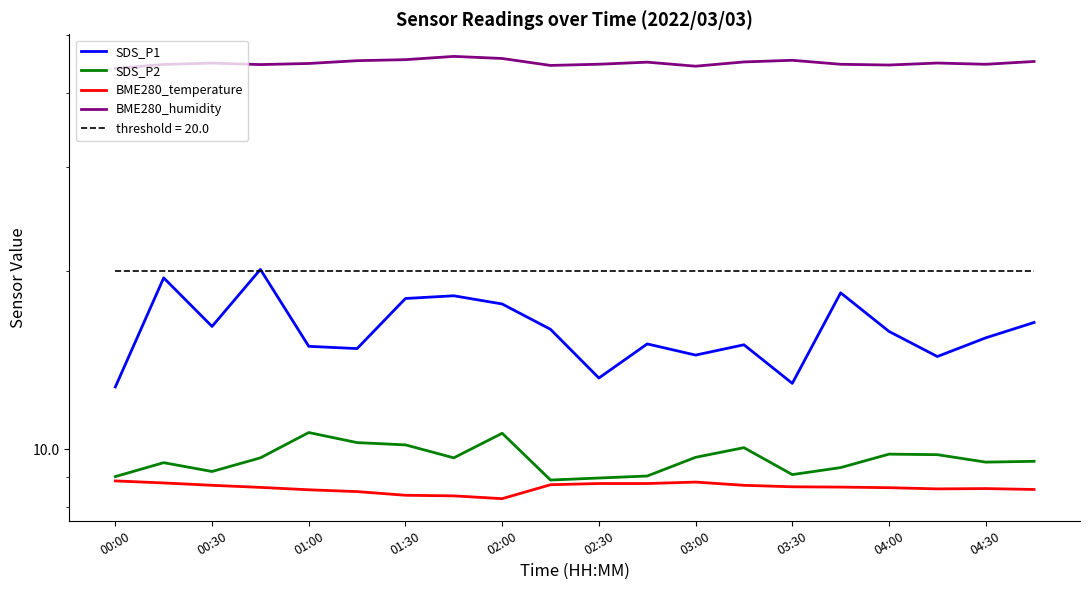

Is it true that BME280_temperature equals 8.3 at 03:30?

True